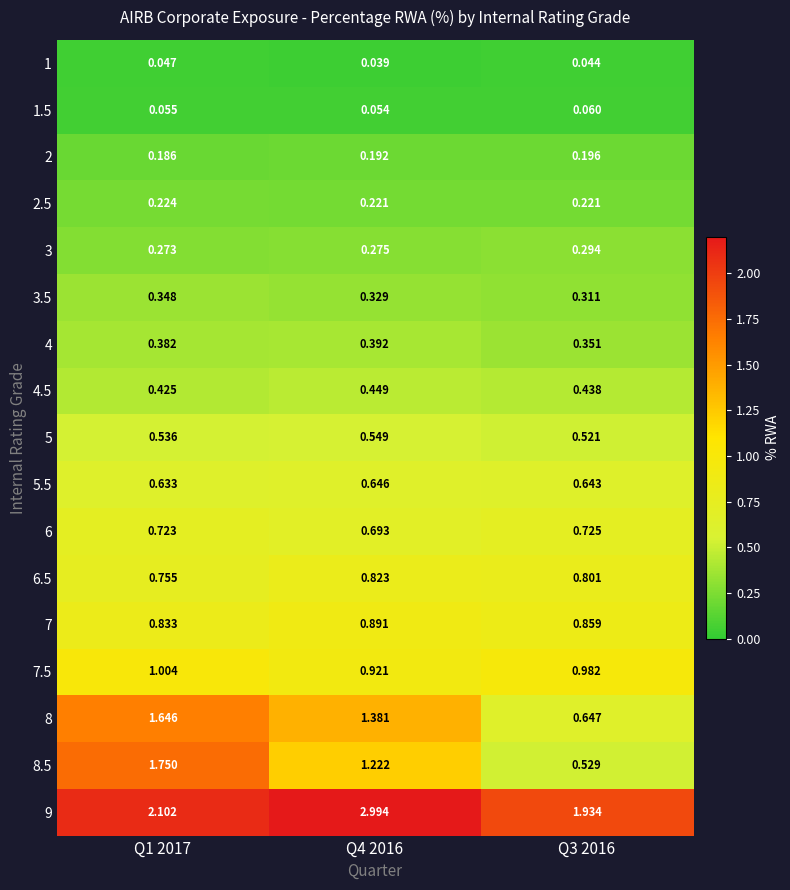

Reading left to right, transcribe all the data shown in this chart.

1: Q1 2017=0.0	Q4 2016=0.0	Q3 2016=0.0
1.5: Q1 2017=0.1	Q4 2016=0.1	Q3 2016=0.1
2: Q1 2017=0.2	Q4 2016=0.2	Q3 2016=0.2
2.5: Q1 2017=0.2	Q4 2016=0.2	Q3 2016=0.2
3: Q1 2017=0.3	Q4 2016=0.3	Q3 2016=0.3
3.5: Q1 2017=0.3	Q4 2016=0.3	Q3 2016=0.3
4: Q1 2017=0.4	Q4 2016=0.4	Q3 2016=0.4
4.5: Q1 2017=0.4	Q4 2016=0.4	Q3 2016=0.4
5: Q1 2017=0.5	Q4 2016=0.5	Q3 2016=0.5
5.5: Q1 2017=0.6	Q4 2016=0.6	Q3 2016=0.6
6: Q1 2017=0.7	Q4 2016=0.7	Q3 2016=0.7
6.5: Q1 2017=0.8	Q4 2016=0.8	Q3 2016=0.8
7: Q1 2017=0.8	Q4 2016=0.9	Q3 2016=0.9
7.5: Q1 2017=1.0	Q4 2016=0.9	Q3 2016=1.0
8: Q1 2017=1.6	Q4 2016=1.4	Q3 2016=0.6
8.5: Q1 2017=1.8	Q4 2016=1.2	Q3 2016=0.5
9: Q1 2017=2.1	Q4 2016=3.0	Q3 2016=1.9